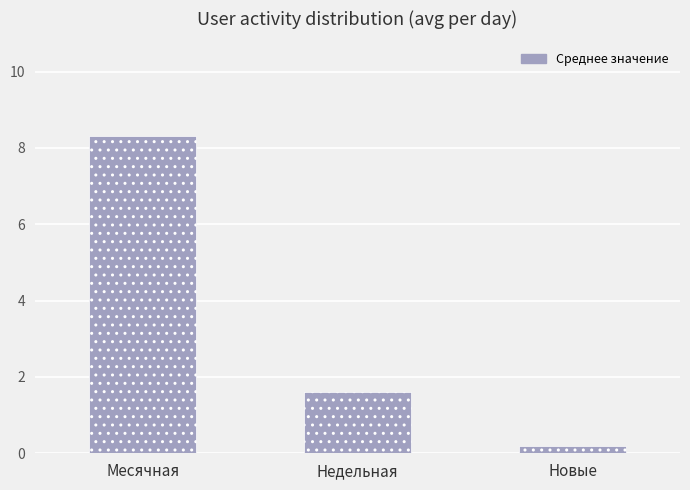

Which has a higher value, Месячная or Недельная?

Месячная